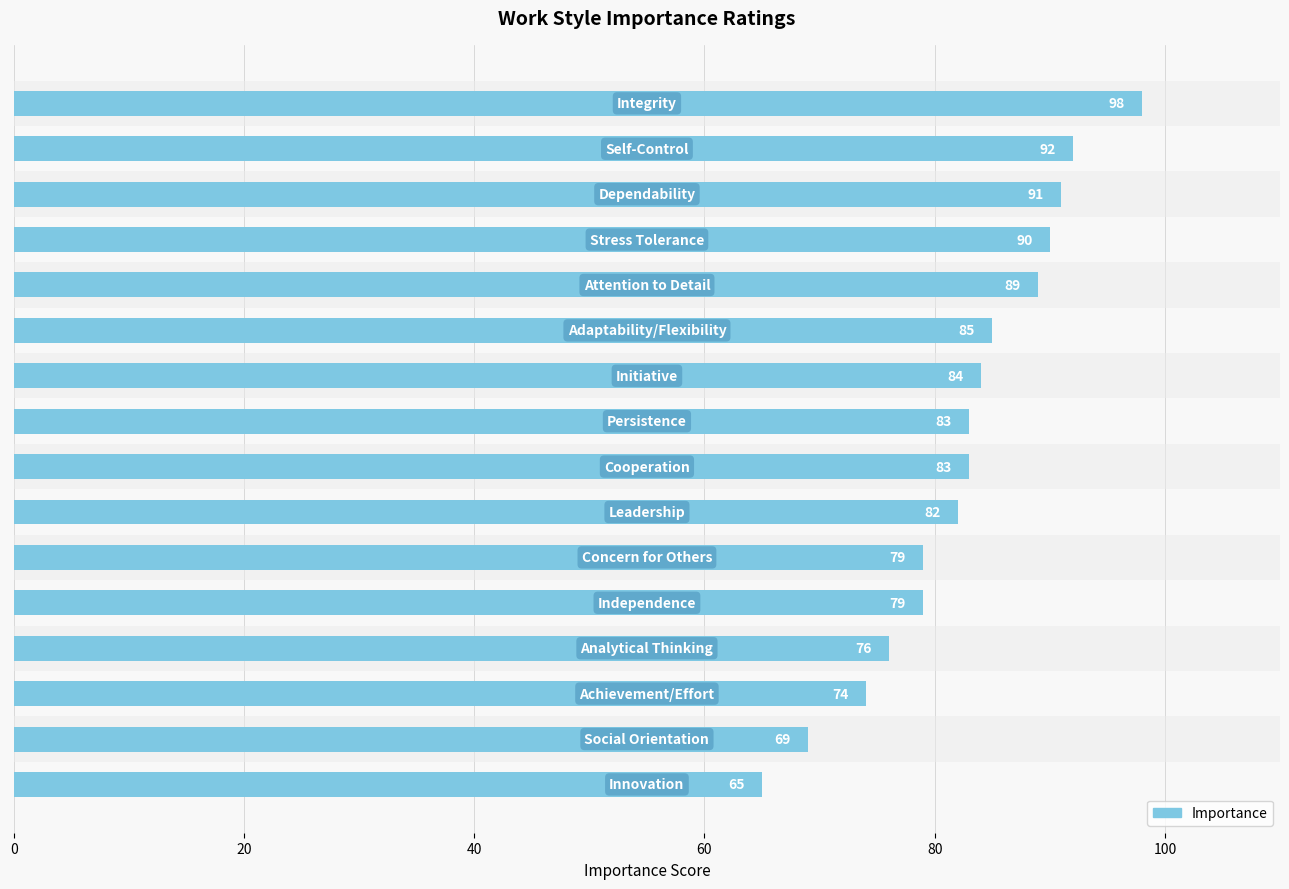

What is the sum of all values?

1319